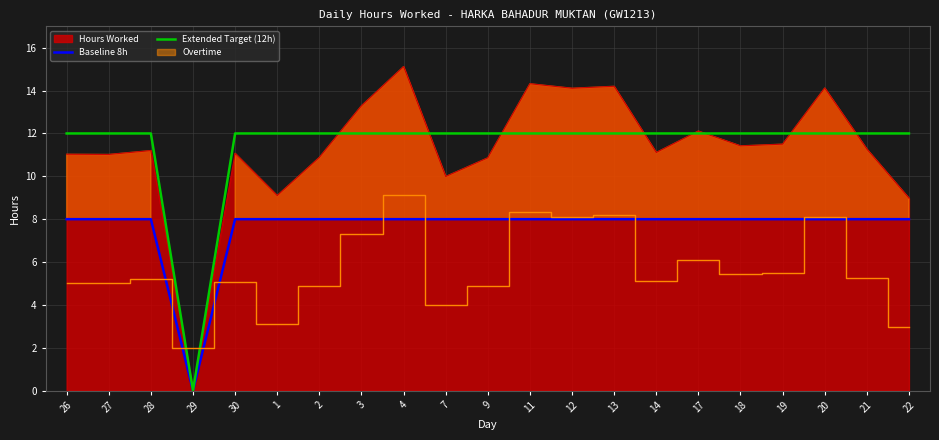

What is the value of the Extended Target (12h) point at the 18th from the left?

12